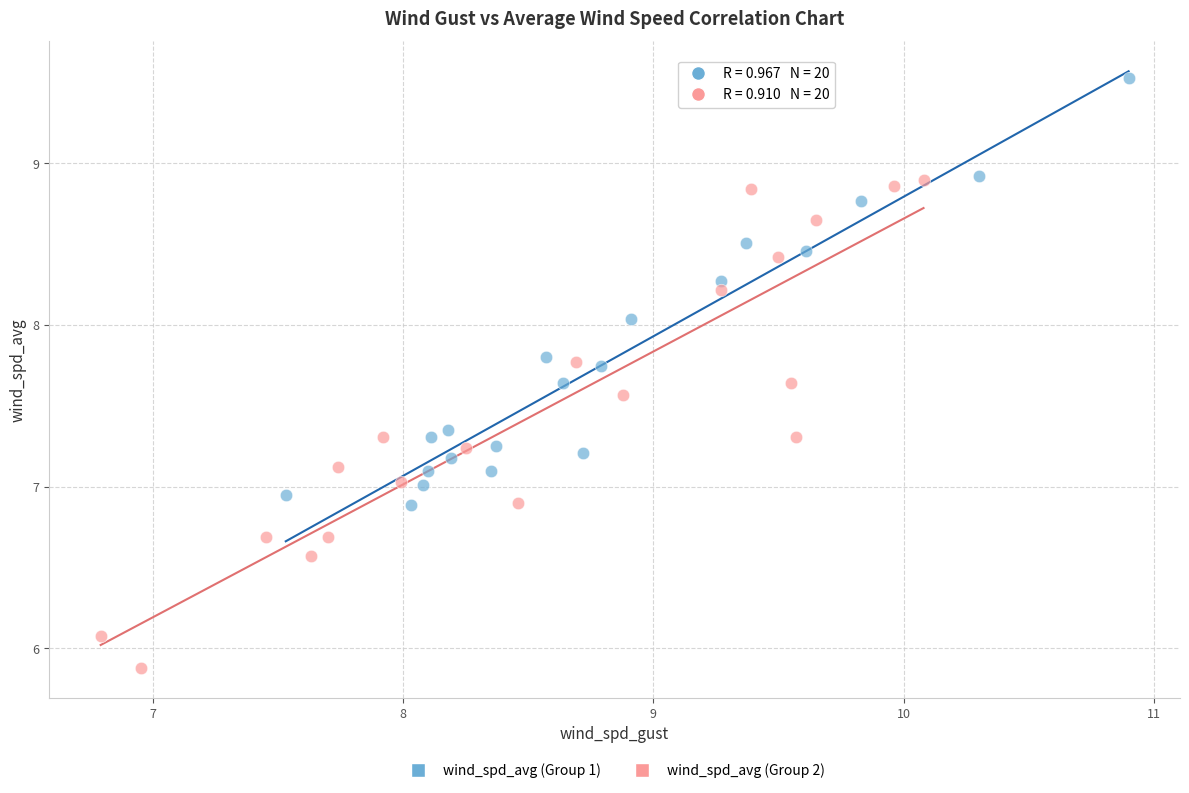

Which series has the largest Y range (max minus min)?

wind_spd_avg (Group 2)